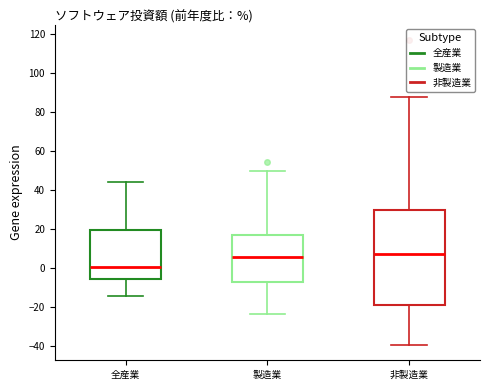

Where is the upper edge of the box for 全産業 on the y-axis? The values are not printed on the chart, so give them approximately, as read against the axis.

20